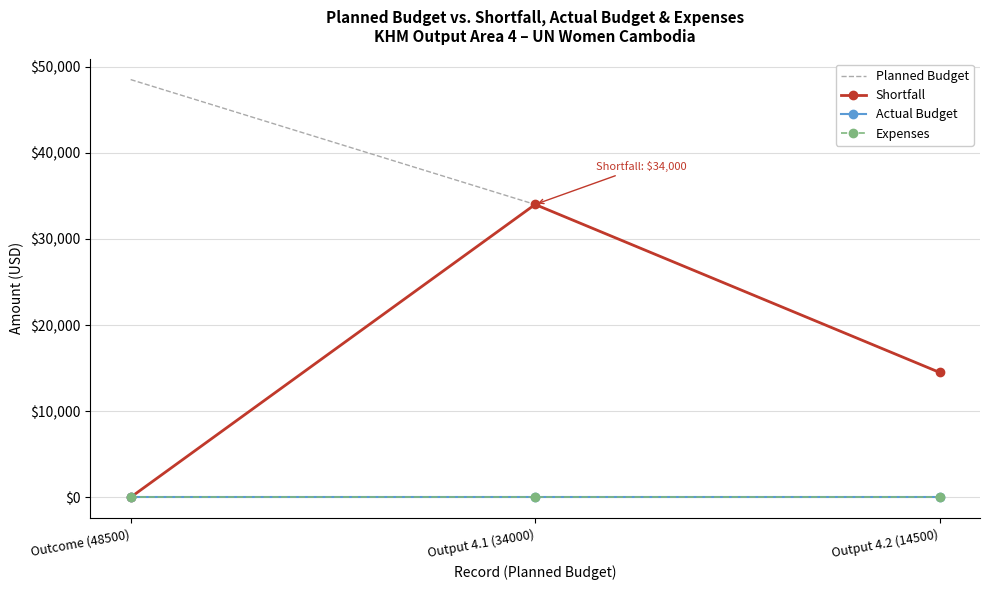

At how many categories does at least one series exceed 20484?

2